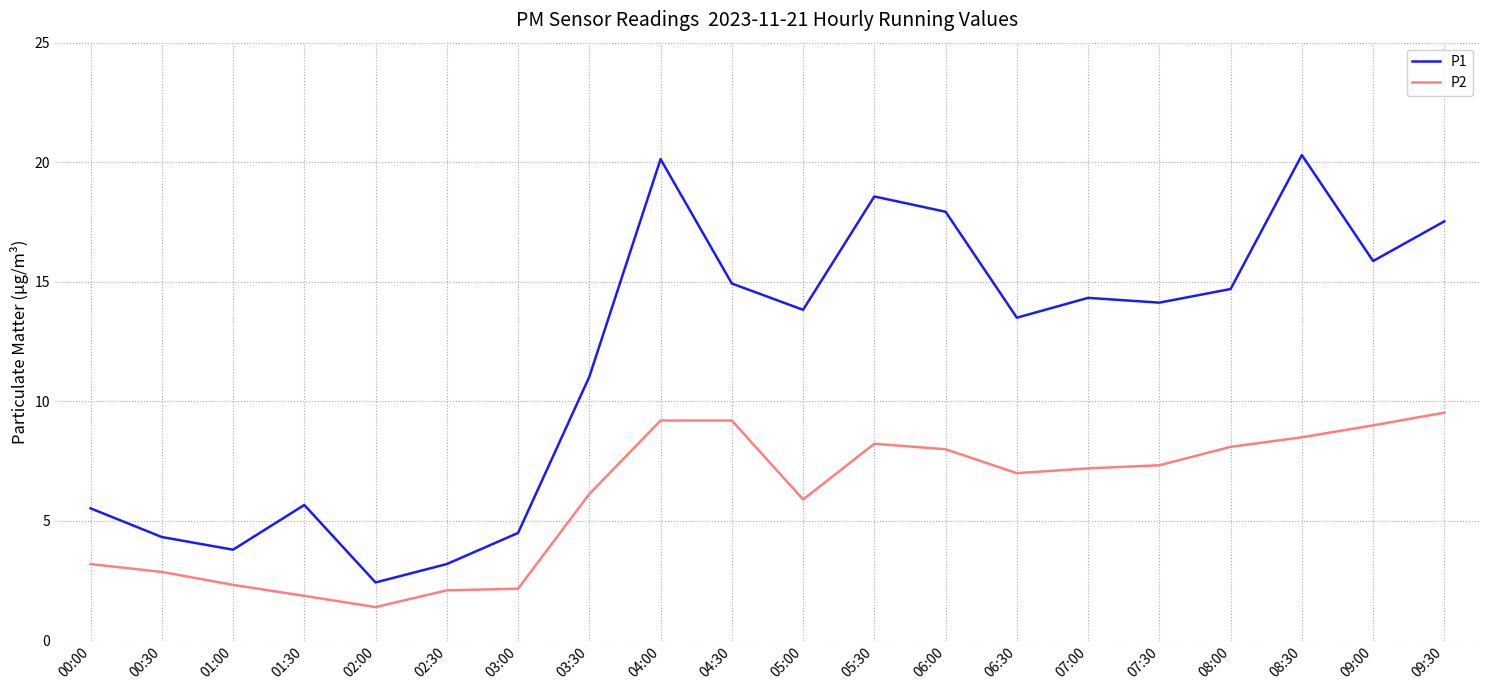

What position from the right is 01:30?

17